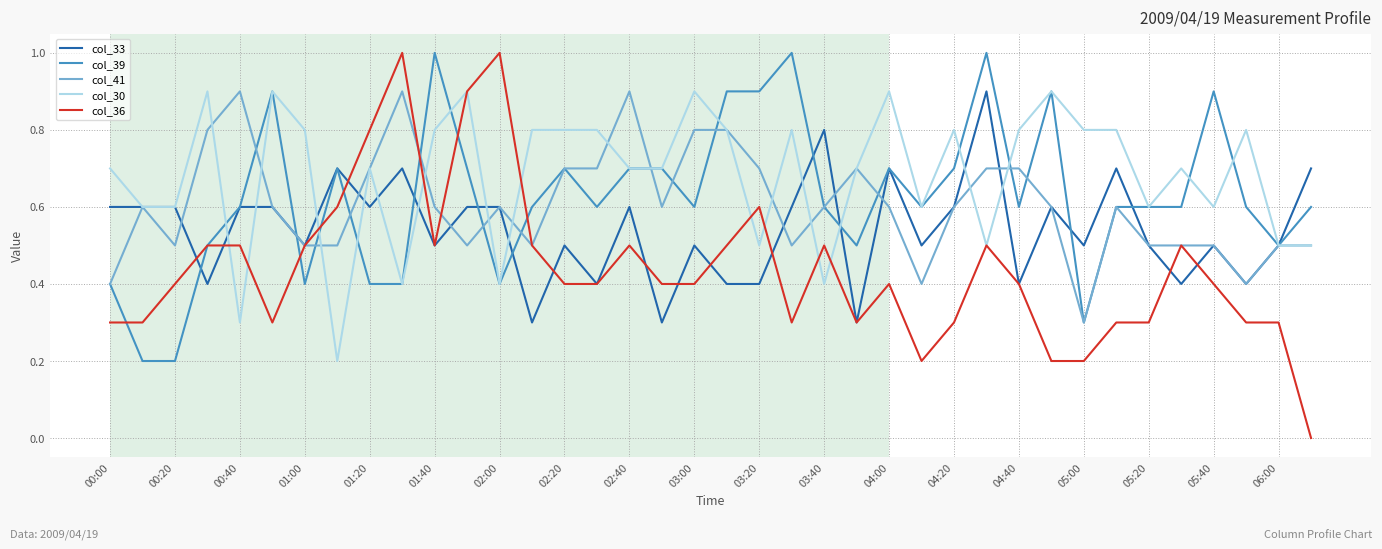

Which series has the largest total across all categories?

col_30